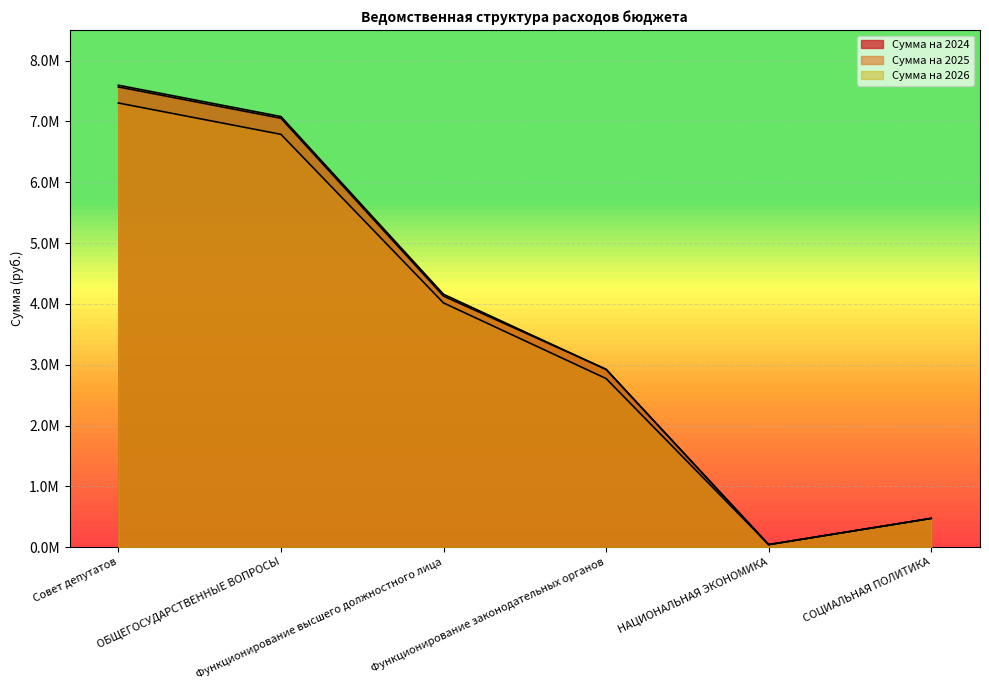

What is the label of the 4th point from the right?

Функционирование высшего должностного лица